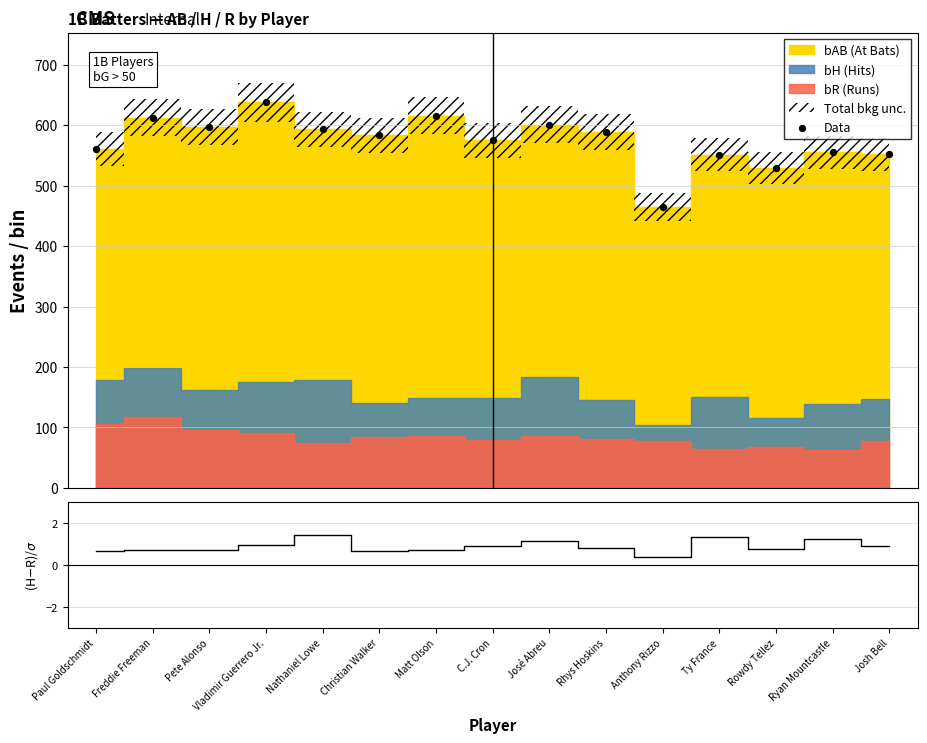

What is the change in value from Freddie Freeman to Anthony Rizzo?

-147